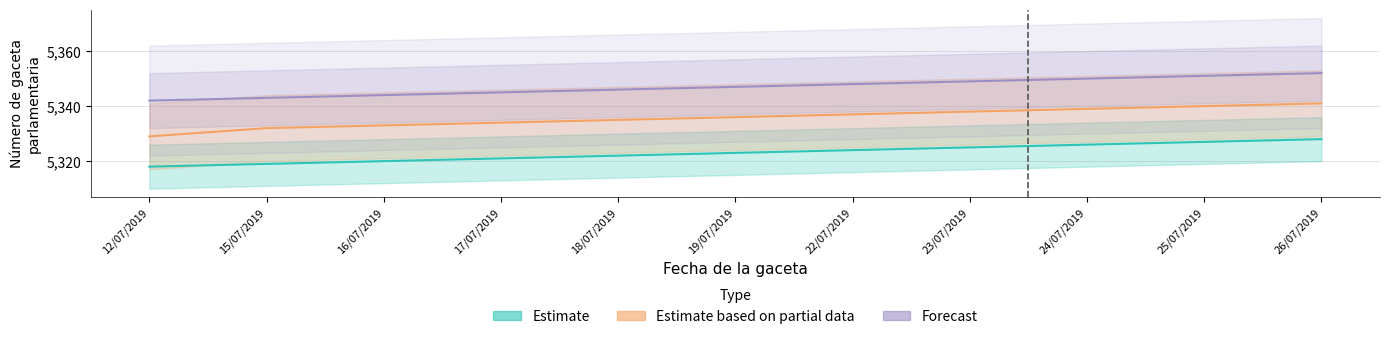

True or false: Forecast has a value of 5348 at 22/07/2019.

True